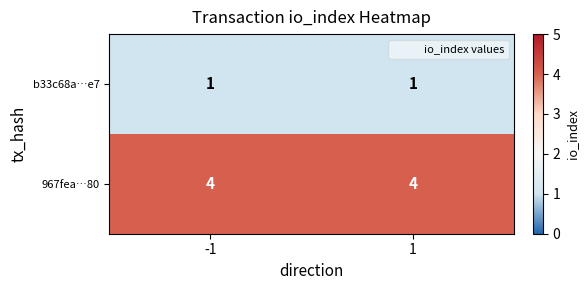

Is it true that 967fea…80 equals 4 at -1?

True